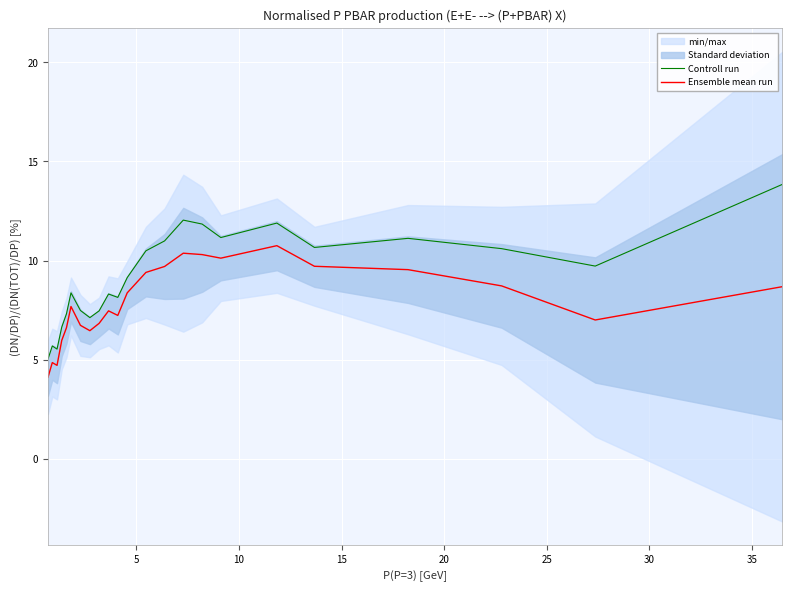

How many data points does each series have?

23